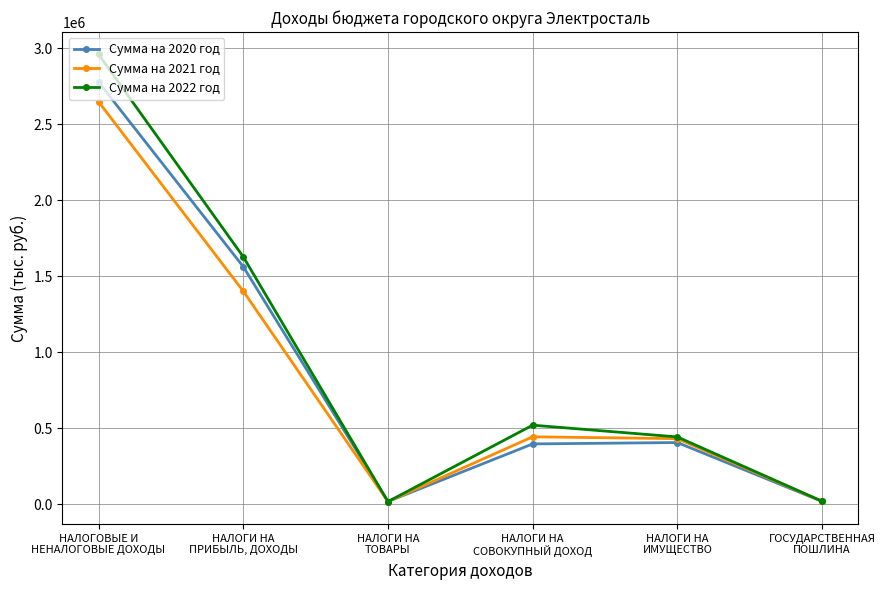

At which label does Сумма на 2021 год first exceed 442593?

НАЛОГОВЫЕ И
НЕНАЛОГОВЫЕ ДОХОДЫ